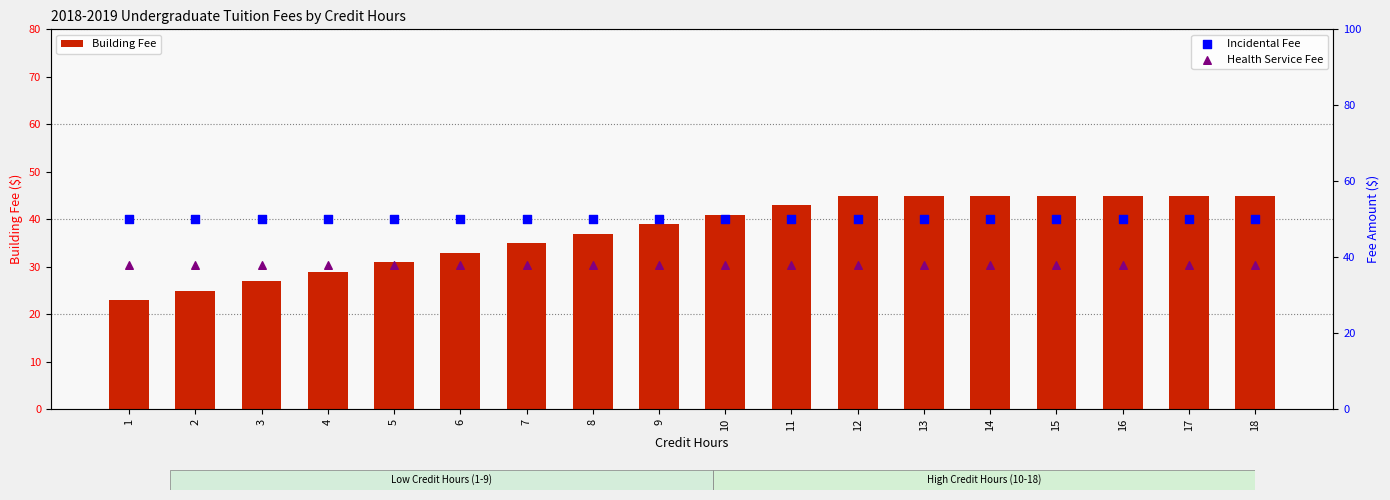

What is the total value across all series at 15?

133